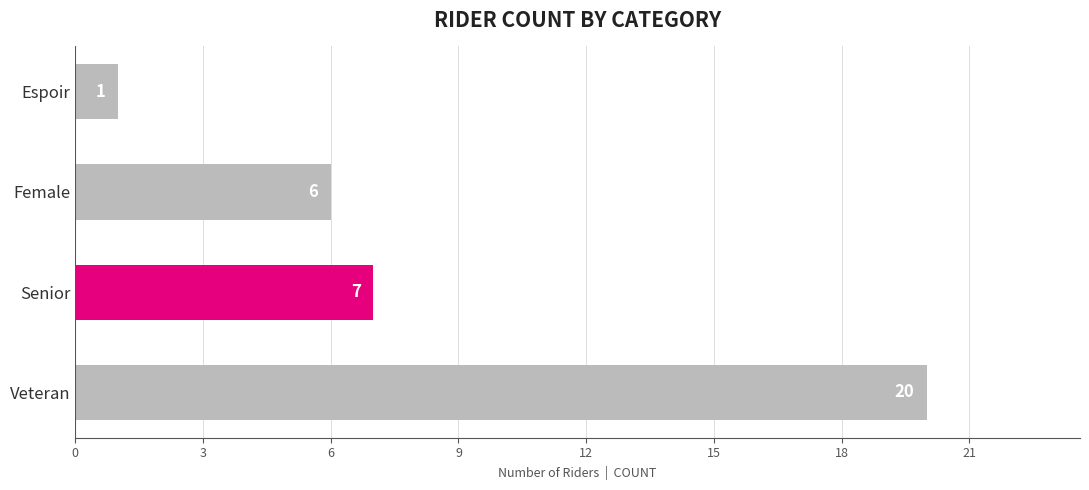

How many data points are less than 7?

2